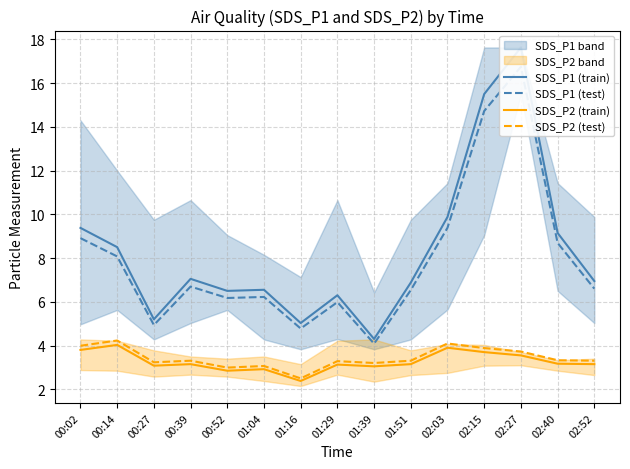

True or false: SDS_P2 (train) has more than 1 points higher than both neighbors.

True